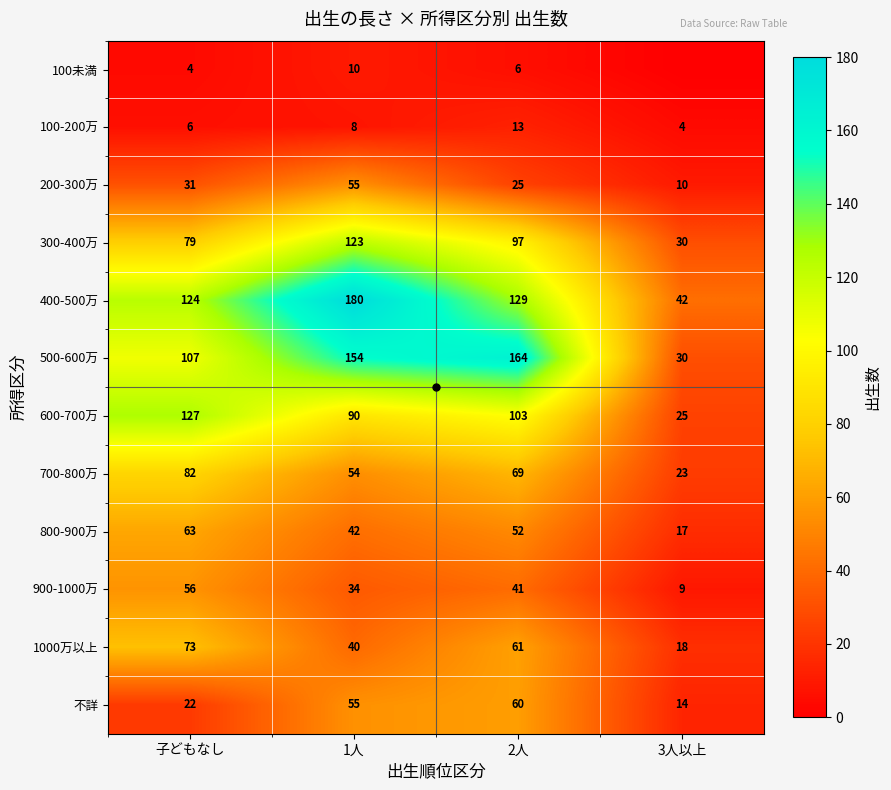

Is the value of 400-500万 at 2人 greater than the value of 200-300万 at 1人?

Yes